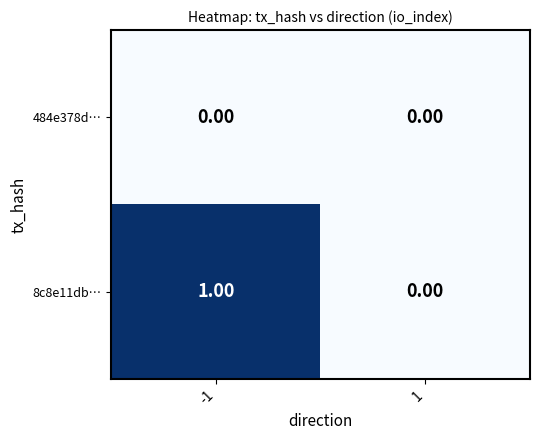

Count the number of data series in this chart.

2